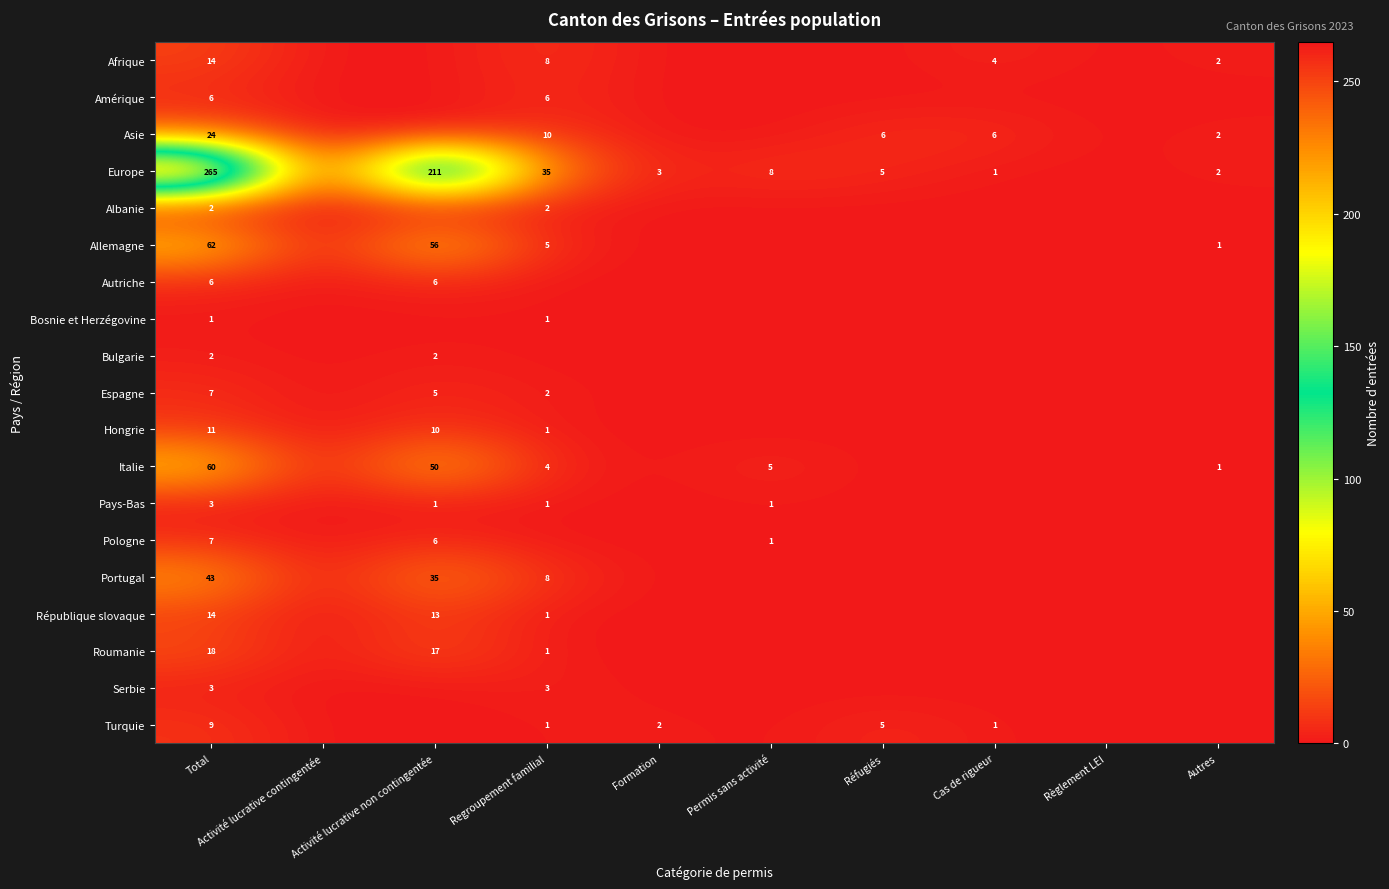

At how many categories does at least one series exceed 79?

2